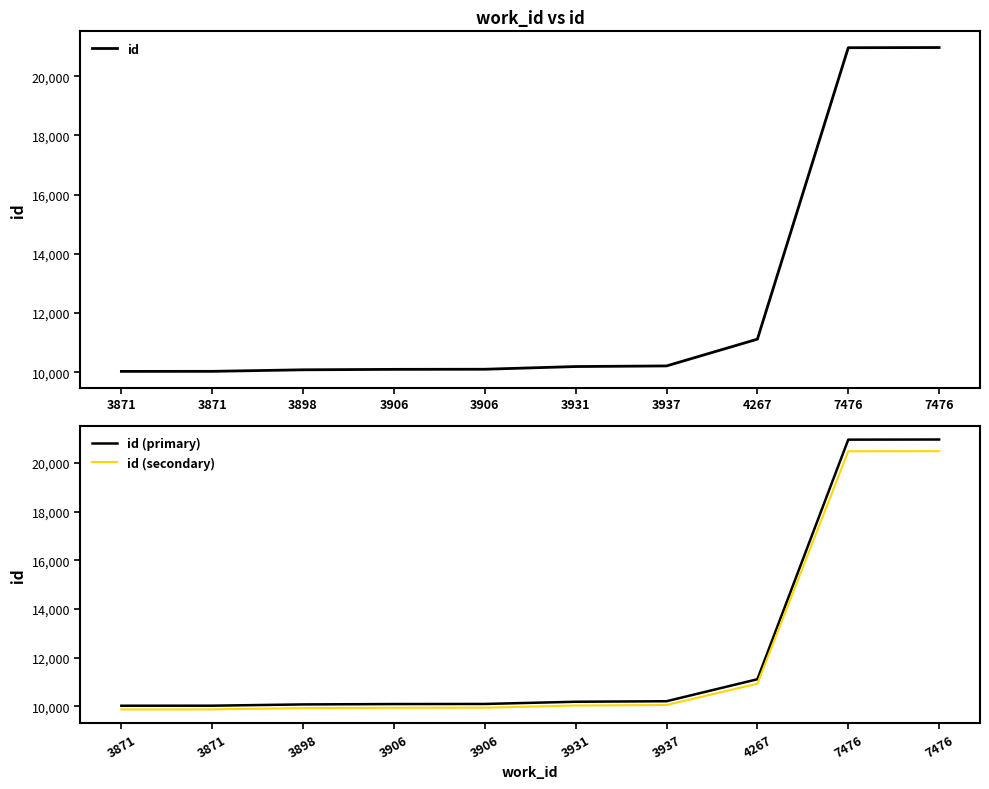

What is the average value of the id series?

12378.8